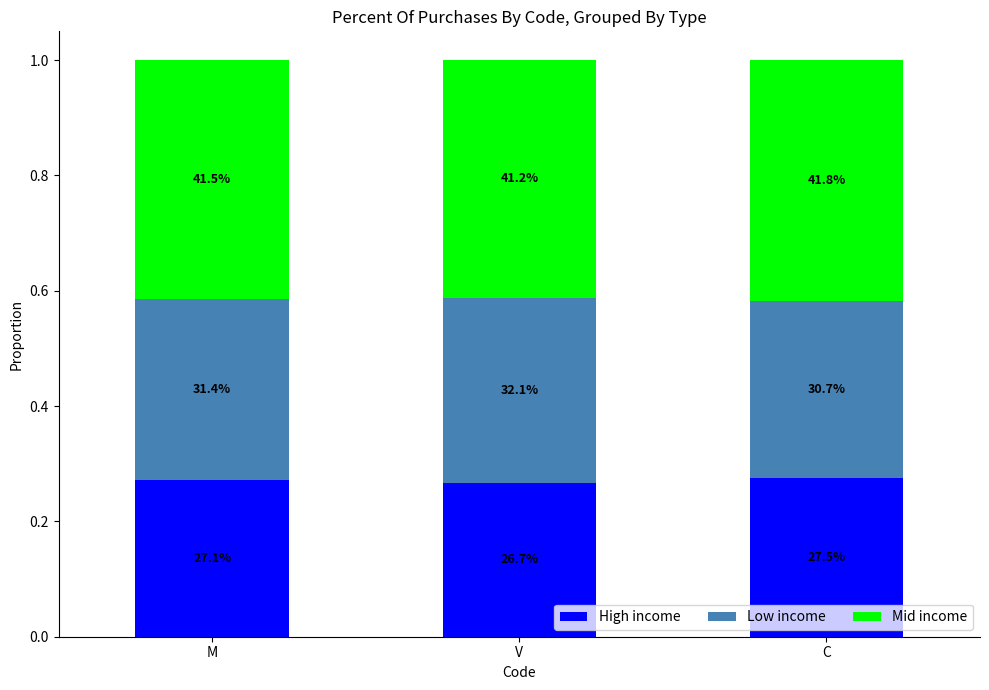

The value of High income at V is 0.3. True or false?

True